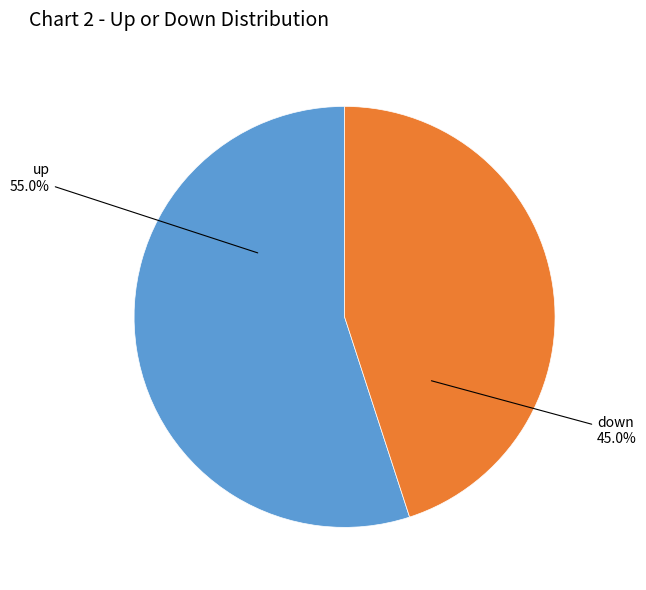

Count the number of slices in the pie.

2